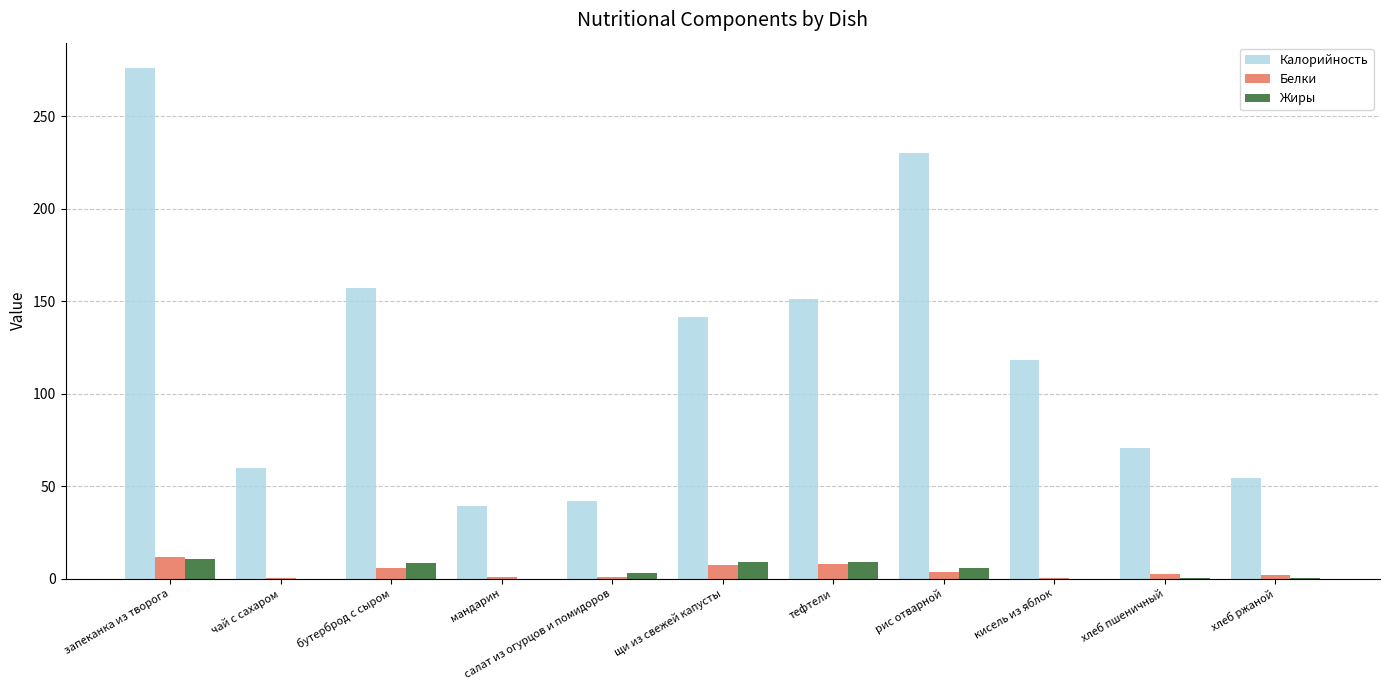

Is the value of Калорийность at салат из огурцов и помидоров greater than the value of Жиры at хлеб ржаной?

Yes